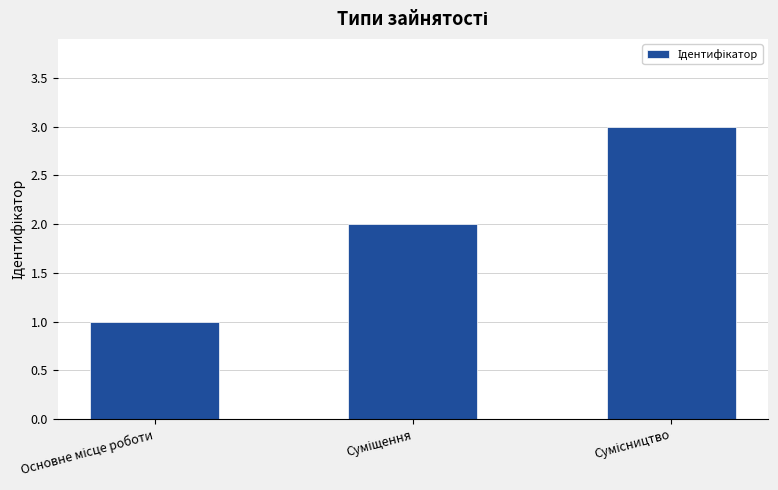

What is the greatest value displayed?

3